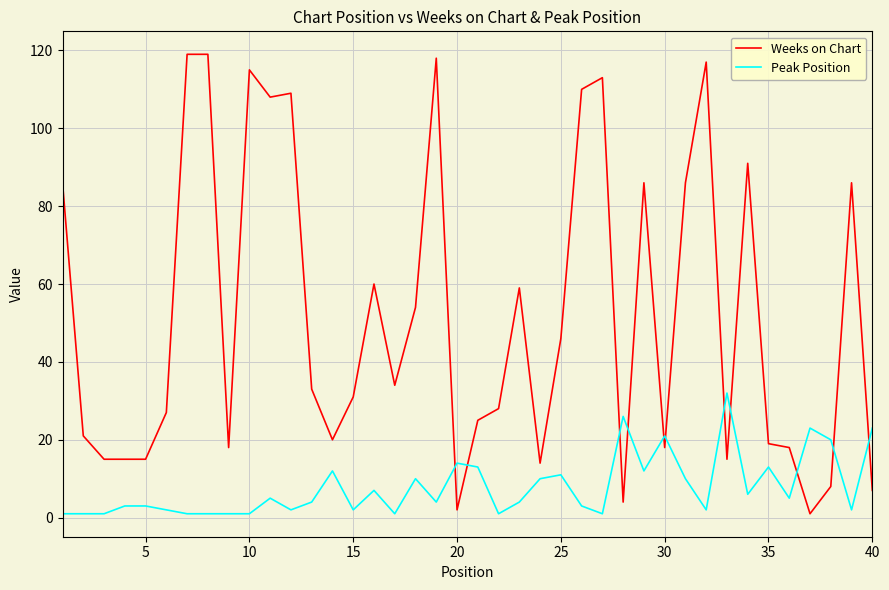

Which series has the largest total across all categories?

Weeks on Chart